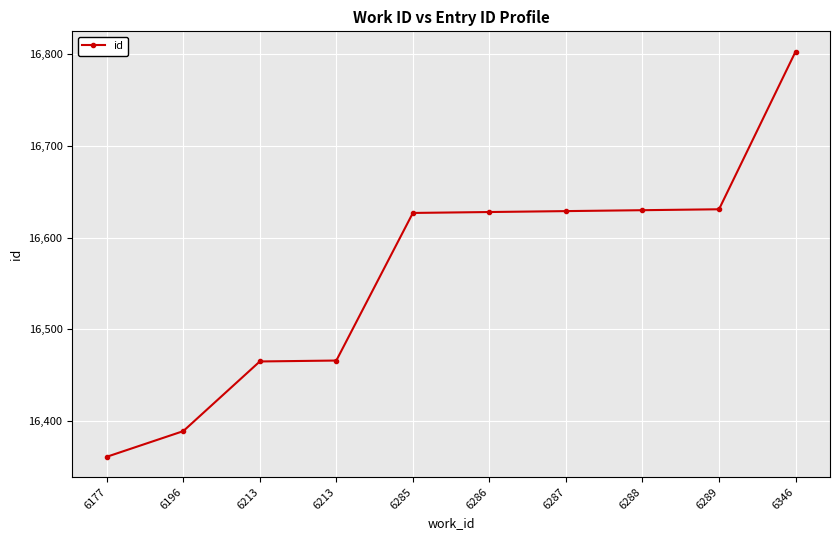

Reading left to right, what are all the values shown in this chart?

6177=16361	6196=16389	6213=16465	6213=16466	6285=16627	6286=16628	6287=16629	6288=16630	6289=16631	6346=16803